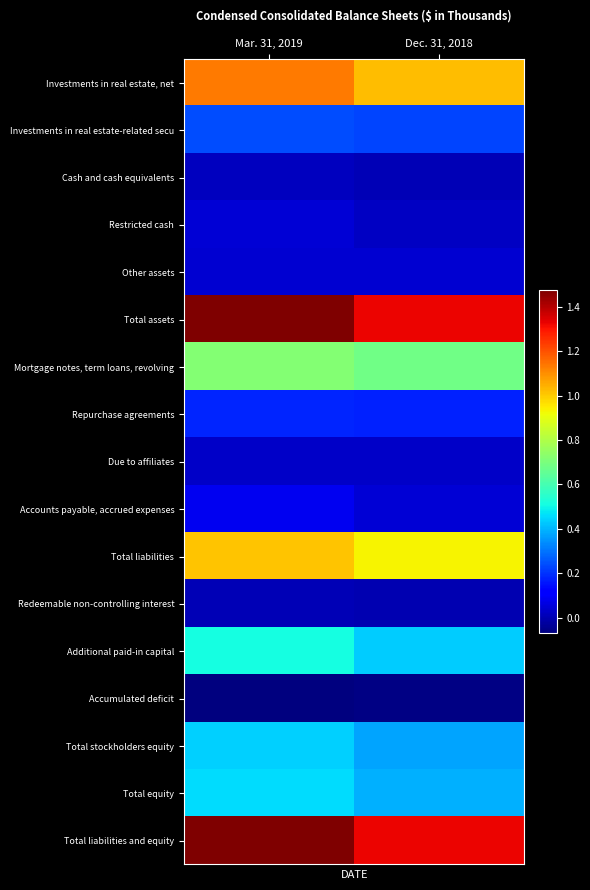

Between Dec. 31, 2018 and Mar. 31, 2019, which is larger?

Mar. 31, 2019